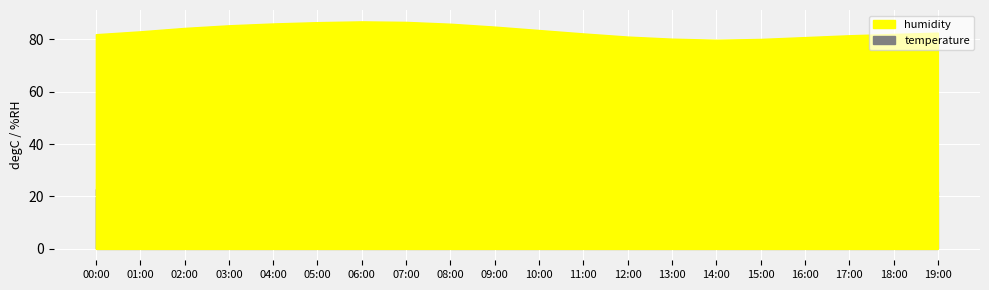

How many data points in temperature are above 22?

10